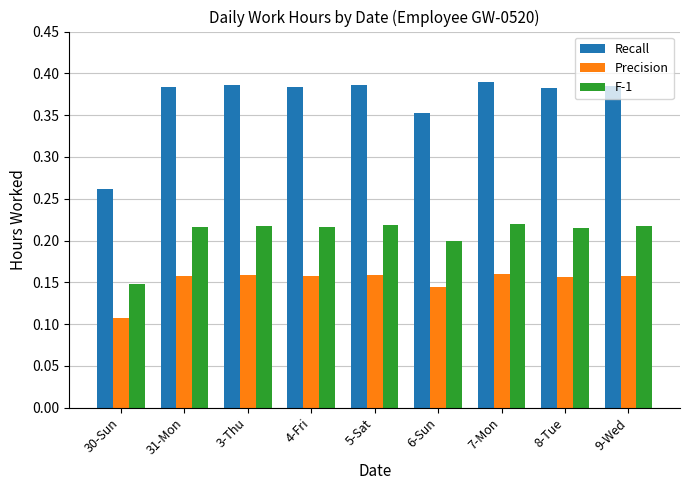

What is the total value across all series at 8-Tue?

0.8